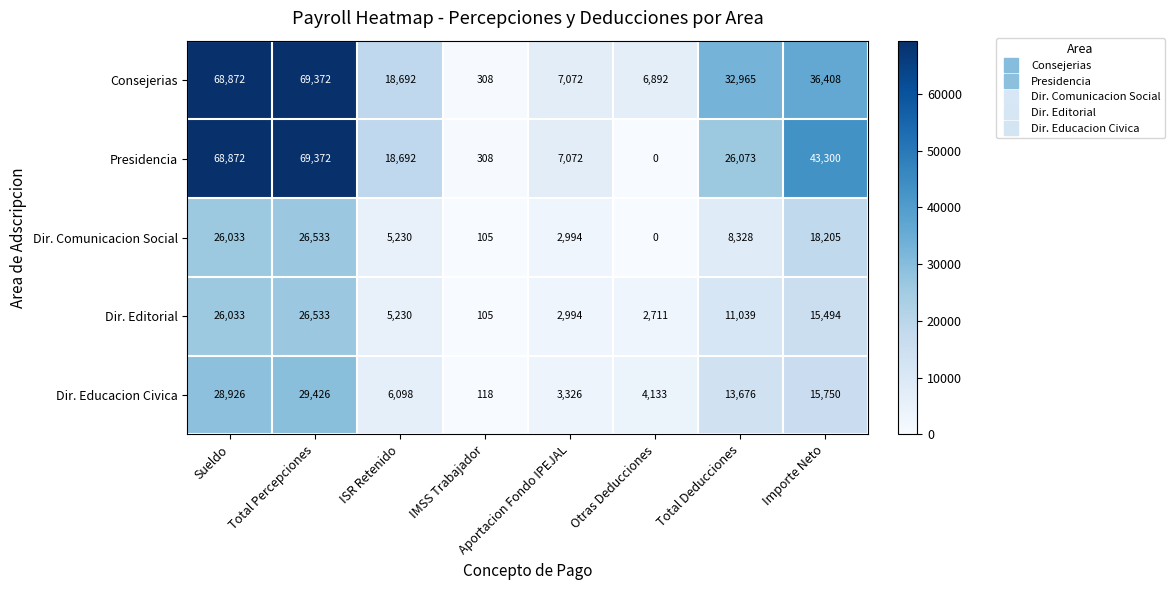

Rank the categories by Dir. Editorial value from lowest to highest.

IMSS Trabajador, Otras Deducciones, Aportacion Fondo IPEJAL, ISR Retenido, Total Deducciones, Importe Neto, Sueldo, Total Percepciones